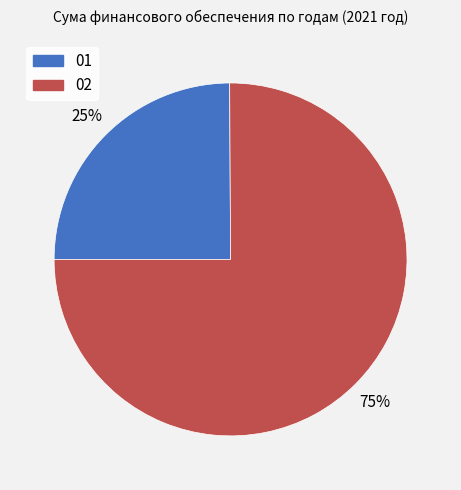

Which slice is the smallest?

01